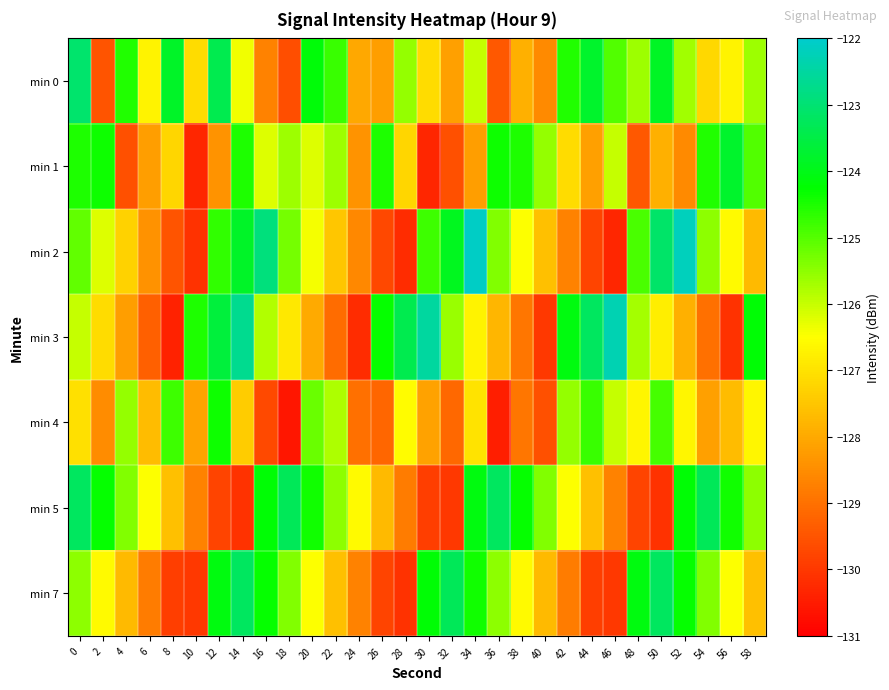

List the series in order of their peak value, highest first.

min 2, min 3, min 0, min 5, min 7, min 1, min 4